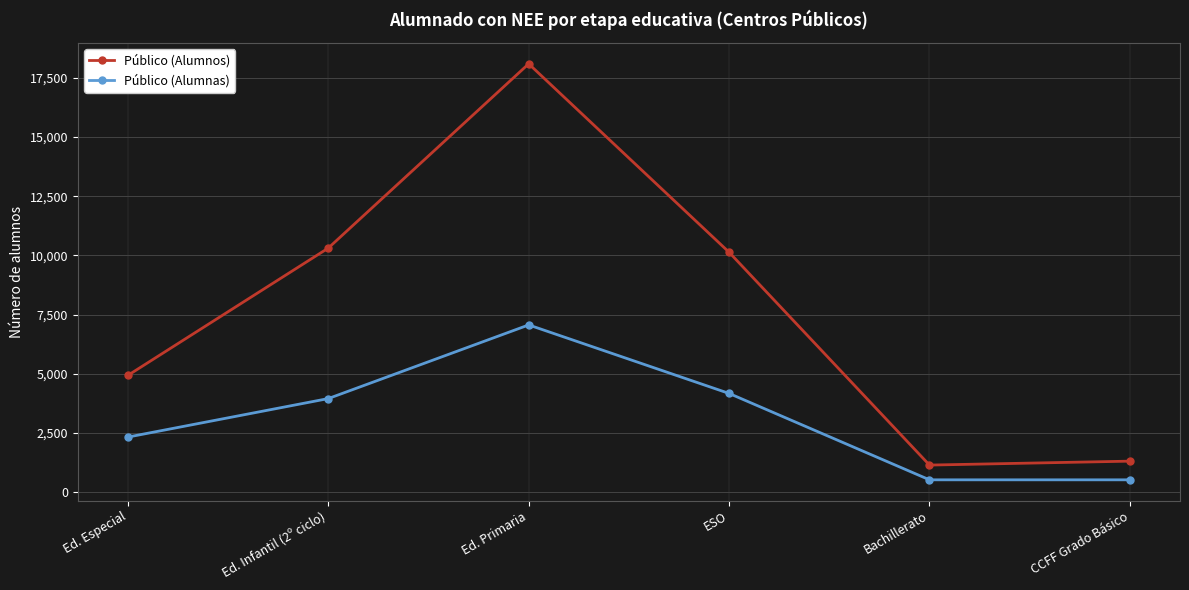

Which series changed the most between ESO and Bachillerato?

Público (Alumnos)